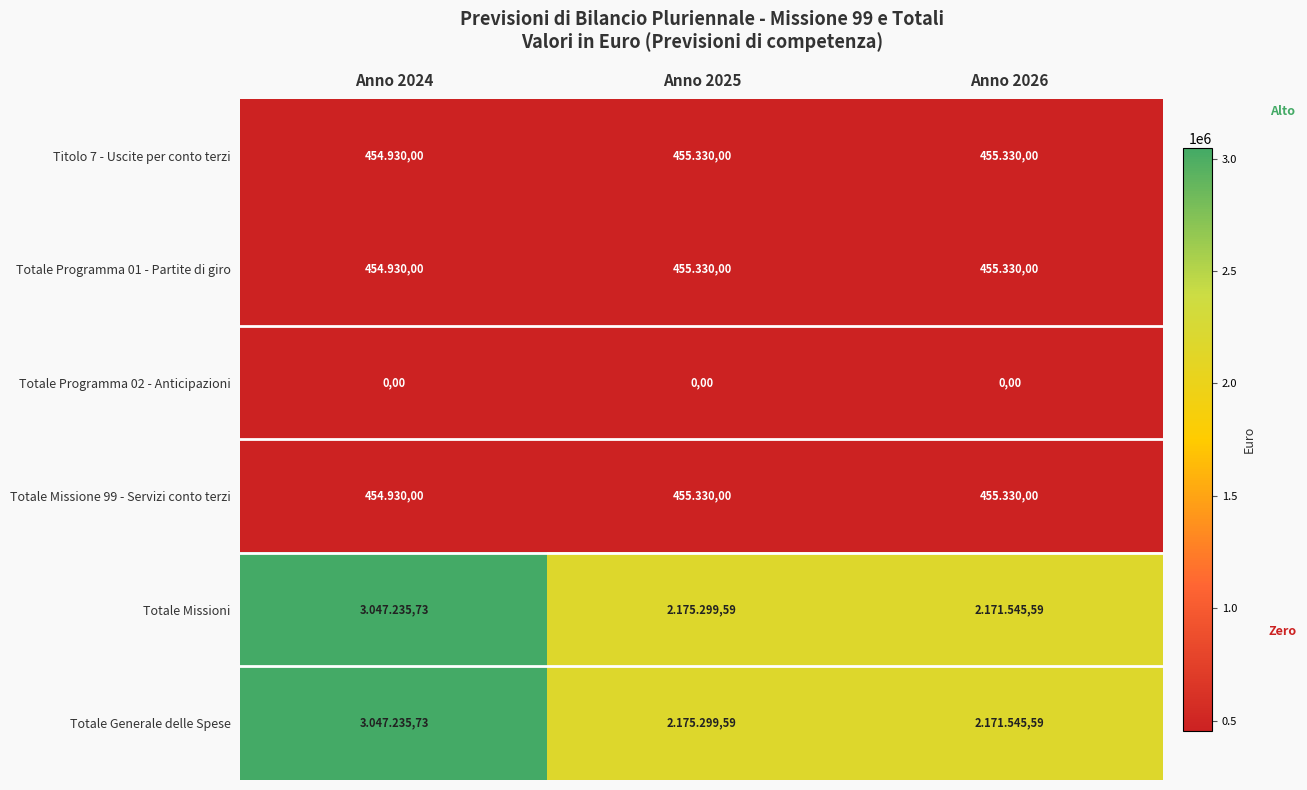

Is it true that Totale Generale delle Spese equals 3452277.8 at Anno 2025?

False